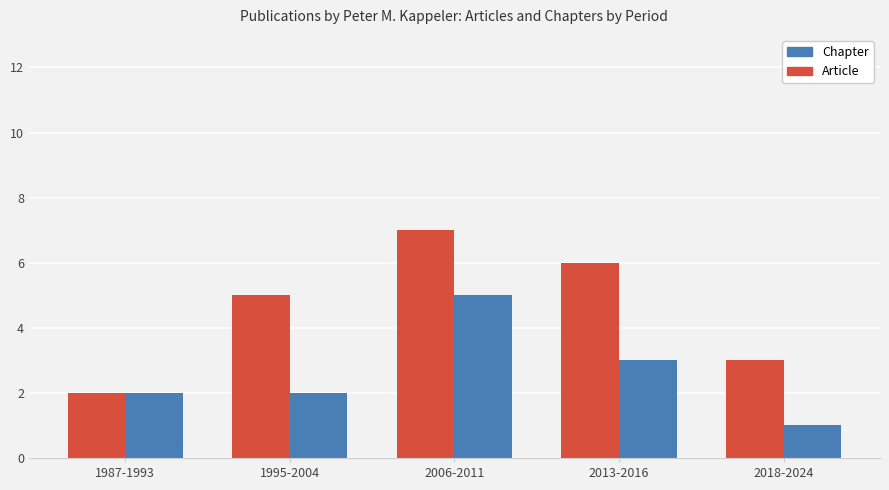

Which series has the widest spread of values?

Article